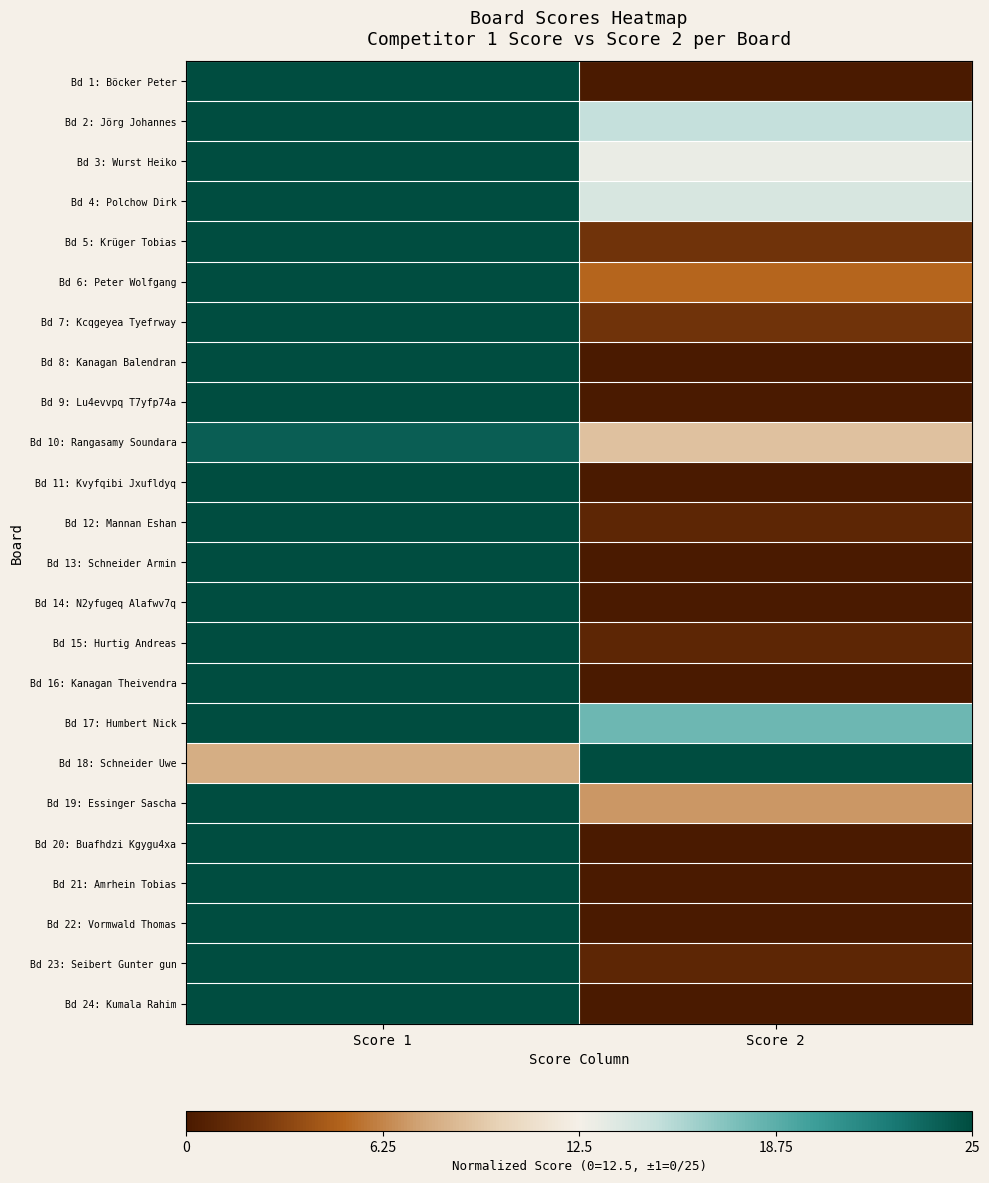

Reading left to right, what are all the values shown in this chart?

Bd 1: Böcker Peter: Score 1=1.0	Score 2=-1.0
Bd 2: Jörg Johannes: Score 1=1.0	Score 2=0.2
Bd 3: Wurst Heiko: Score 1=1.0	Score 2=0.0
Bd 4: Polchow Dirk: Score 1=1.0	Score 2=0.1
Bd 5: Krüger Tobias: Score 1=1.0	Score 2=-0.8
Bd 6: Peter Wolfgang: Score 1=1.0	Score 2=-0.6
Bd 7: Kcqgeyea Tyefrway: Score 1=1.0	Score 2=-0.8
Bd 8: Kanagan Balendran: Score 1=1.0	Score 2=-1.0
Bd 9: Lu4evvpq T7yfp74a: Score 1=1.0	Score 2=-1.0
Bd 10: Rangasamy Soundara: Score 1=0.9	Score 2=-0.3
Bd 11: Kvyfqibi Jxufldyq: Score 1=1.0	Score 2=-1.0
Bd 12: Mannan Eshan: Score 1=1.0	Score 2=-0.9
Bd 13: Schneider Armin: Score 1=1.0	Score 2=-1.0
Bd 14: N2yfugeq Alafwv7q: Score 1=1.0	Score 2=-1.0
Bd 15: Hurtig Andreas: Score 1=1.0	Score 2=-0.9
Bd 16: Kanagan Theivendra: Score 1=1.0	Score 2=-1.0
Bd 17: Humbert Nick: Score 1=1.0	Score 2=0.4
Bd 18: Schneider Uwe: Score 1=-0.4	Score 2=1.0
Bd 19: Essinger Sascha: Score 1=1.0	Score 2=-0.4
Bd 20: Buafhdzi Kgygu4xa: Score 1=1.0	Score 2=-1.0
Bd 21: Amrhein Tobias: Score 1=1.0	Score 2=-1.0
Bd 22: Vormwald Thomas: Score 1=1.0	Score 2=-1.0
Bd 23: Seibert Gunter gun: Score 1=1.0	Score 2=-0.9
Bd 24: Kumala Rahim: Score 1=1.0	Score 2=-1.0